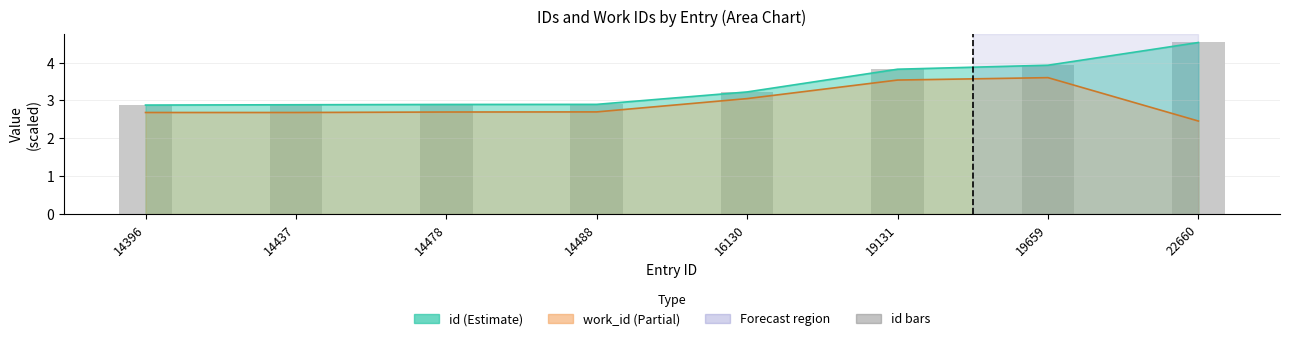

Are the bars grouped side by side (vs. stacked)?

No